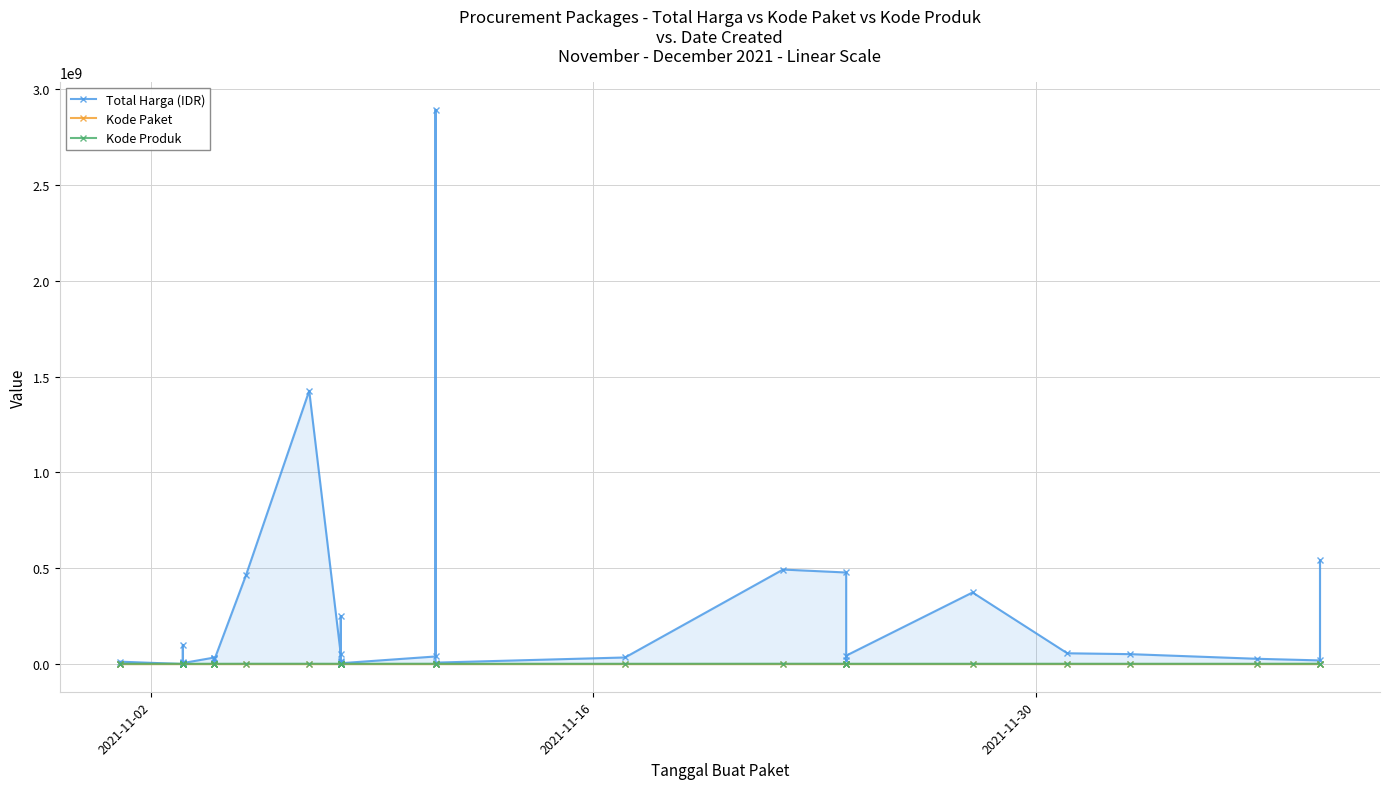

What are all the series names shown in the legend?

Total Harga (IDR), Kode Paket, Kode Produk